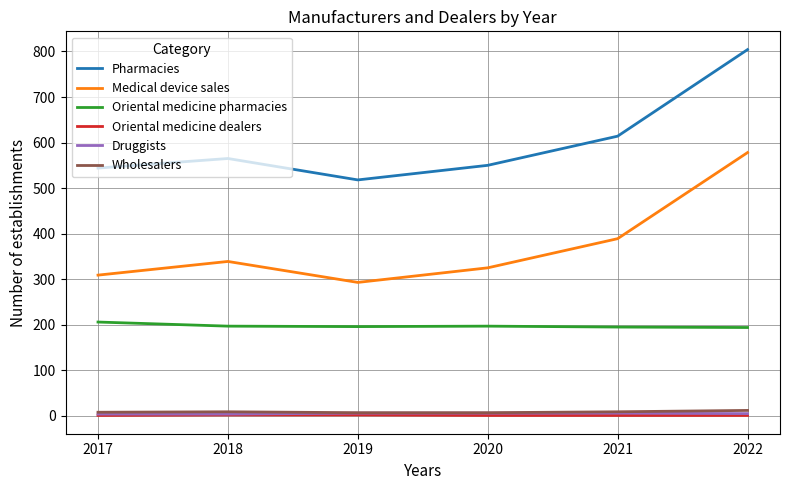

At which category is the sum across all series the highest?

2022